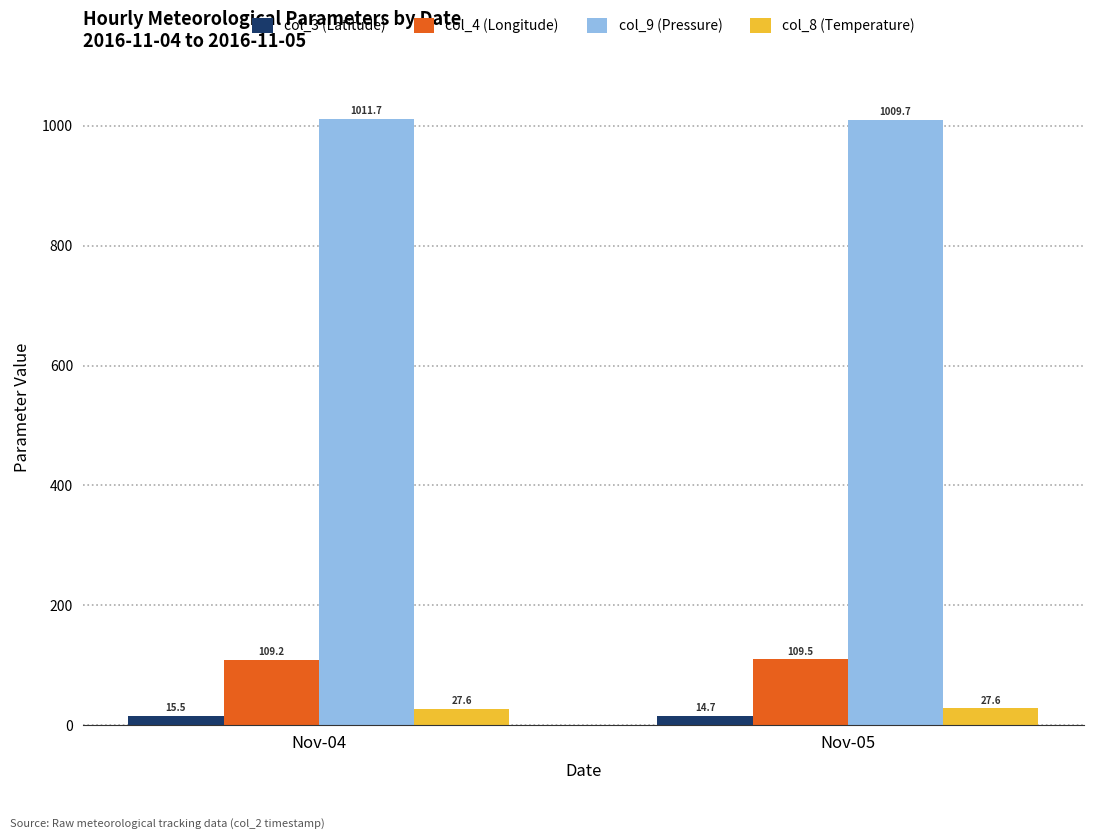

Reading left to right, extract all data points from this chart.

col_3 (Latitude): 15.5	14.7
col_4 (Longitude): 109.2	109.5
col_9 (Pressure): 1011.7	1009.7
col_8 (Temperature): 27.6	27.6